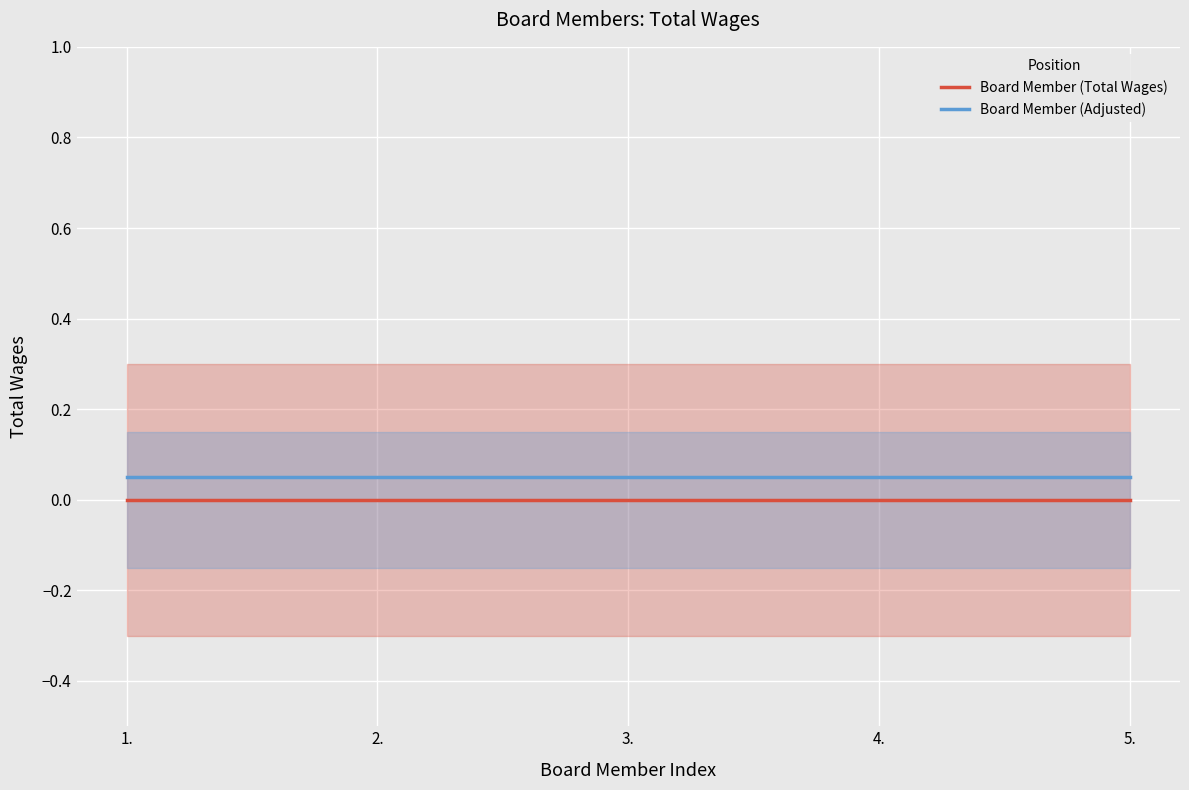

What is the difference between the highest and lowest values at 4.?

0.1